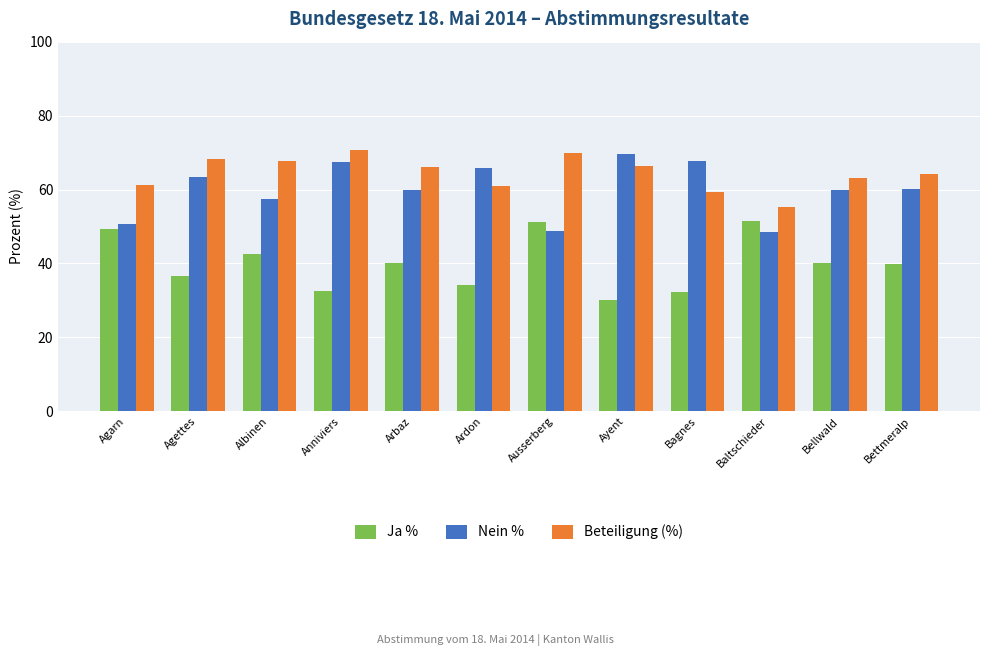

What is the label of the 5th bar from the left?

Arbaz